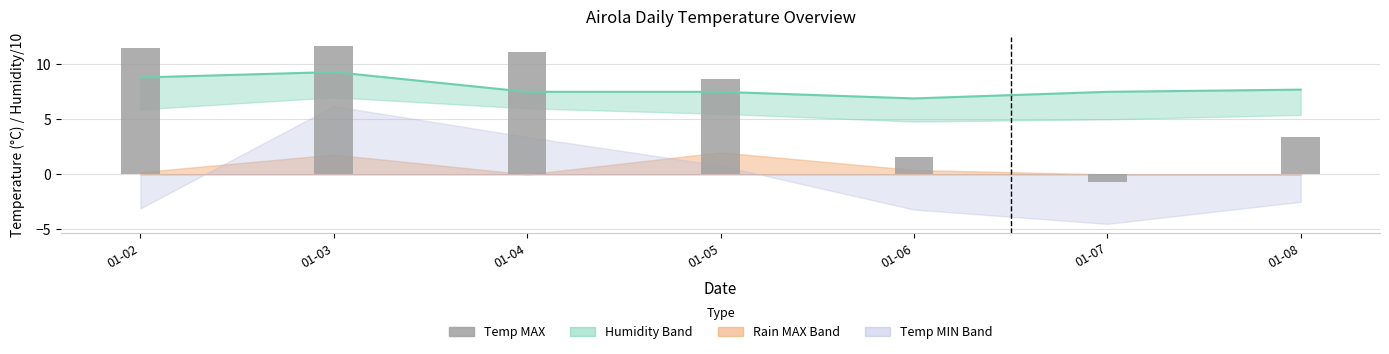

How many values exceed 8?

4